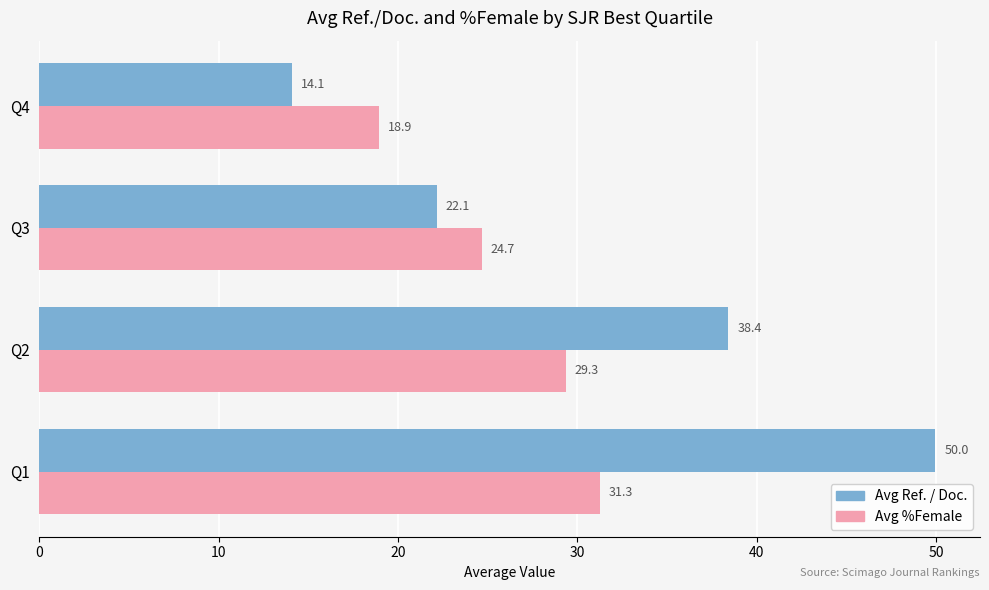

What is the highest value of the Avg Ref. / Doc. series?

50.0